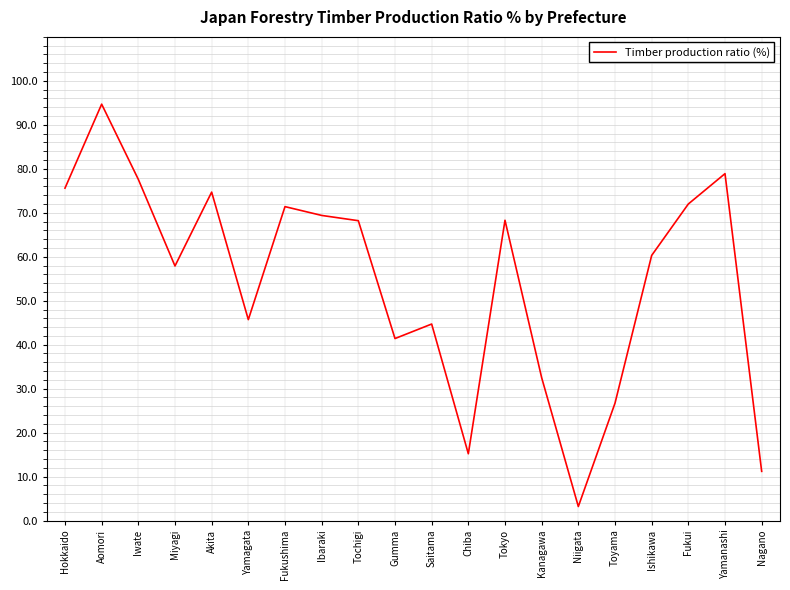

Is it true that the value at Fukushima is 71.4?

True